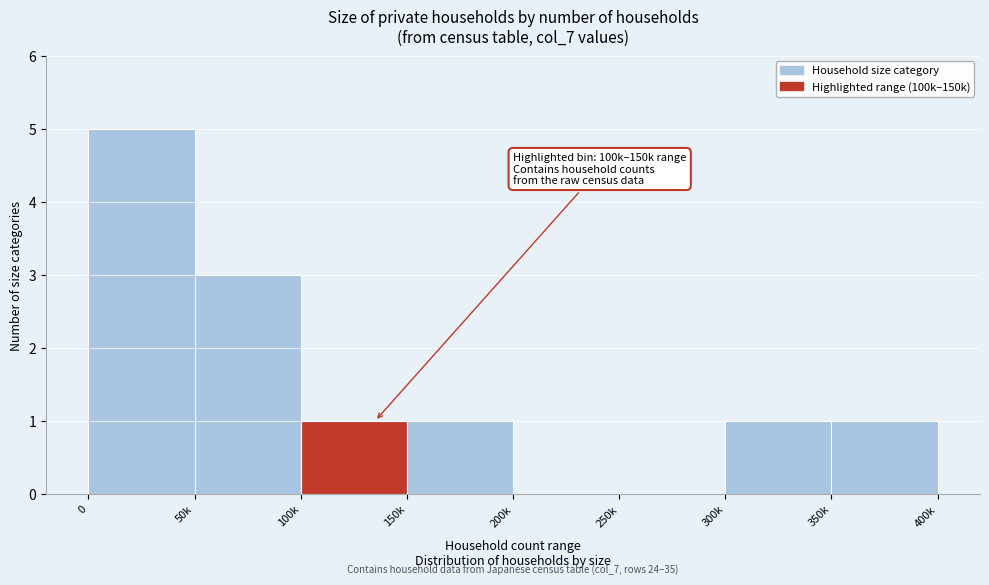

Reading left to right, extract all data points from this chart.

0=5	50k=3	100k=1	150k=1	200k=0	250k=0	300k=1	350k=1